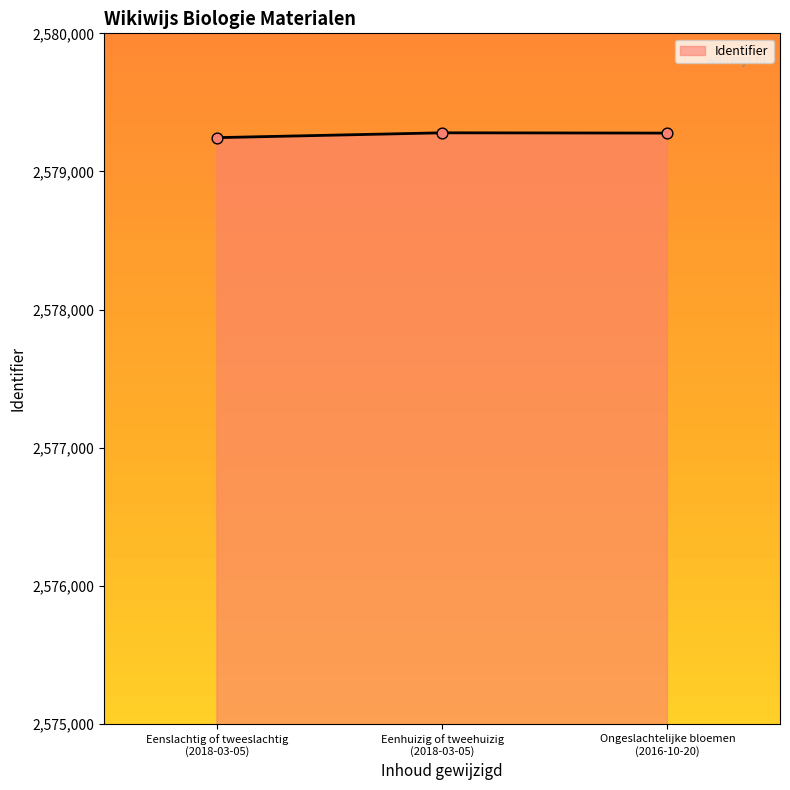

What is the sum of all values?

7737803